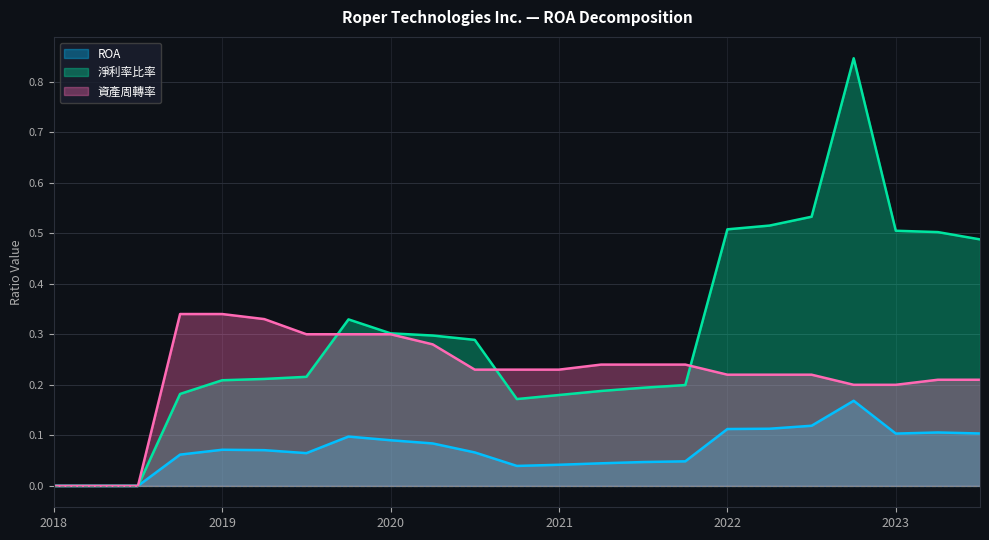

What is the greatest value displayed?

0.8